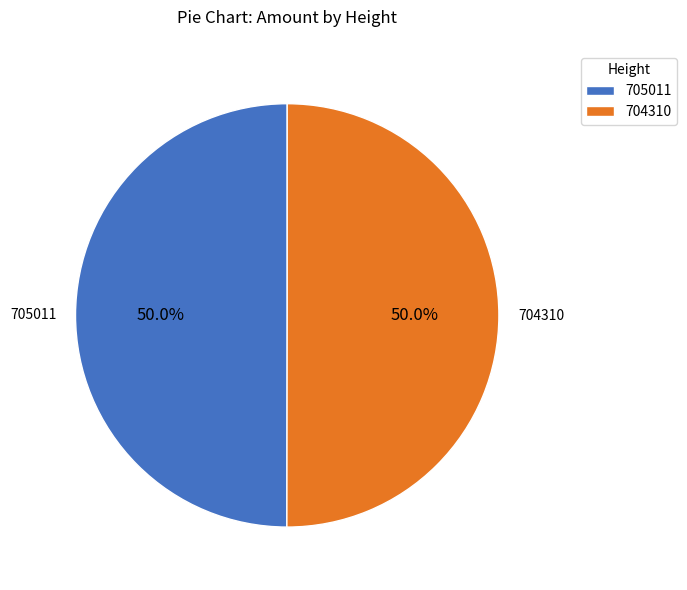

What is the ratio of the value at 704310 to the value at 705011?

1.0